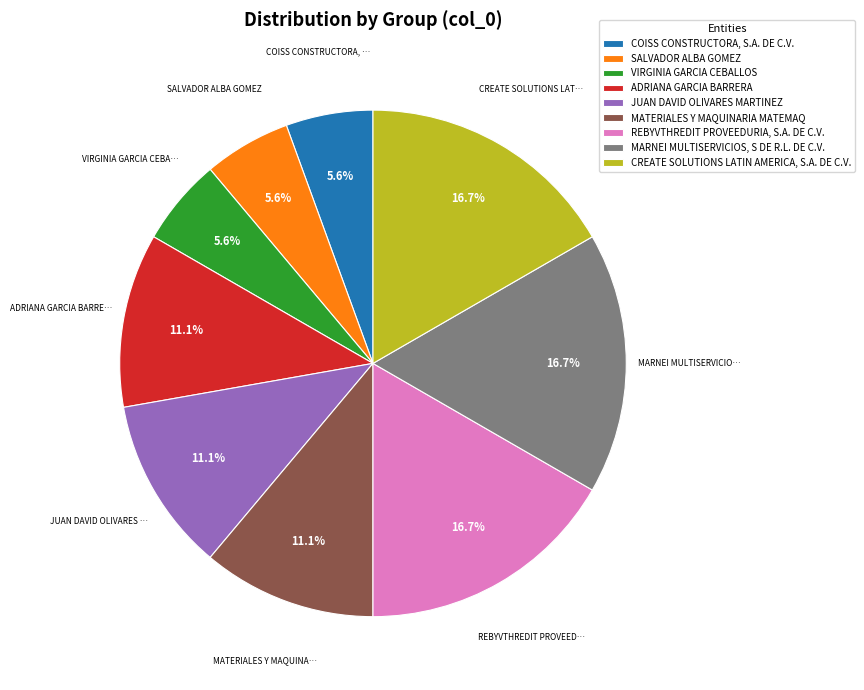

What percentage is the COISS CONSTRUCTORA, S.A. DE C.V. slice, to the nearest percent?

6%